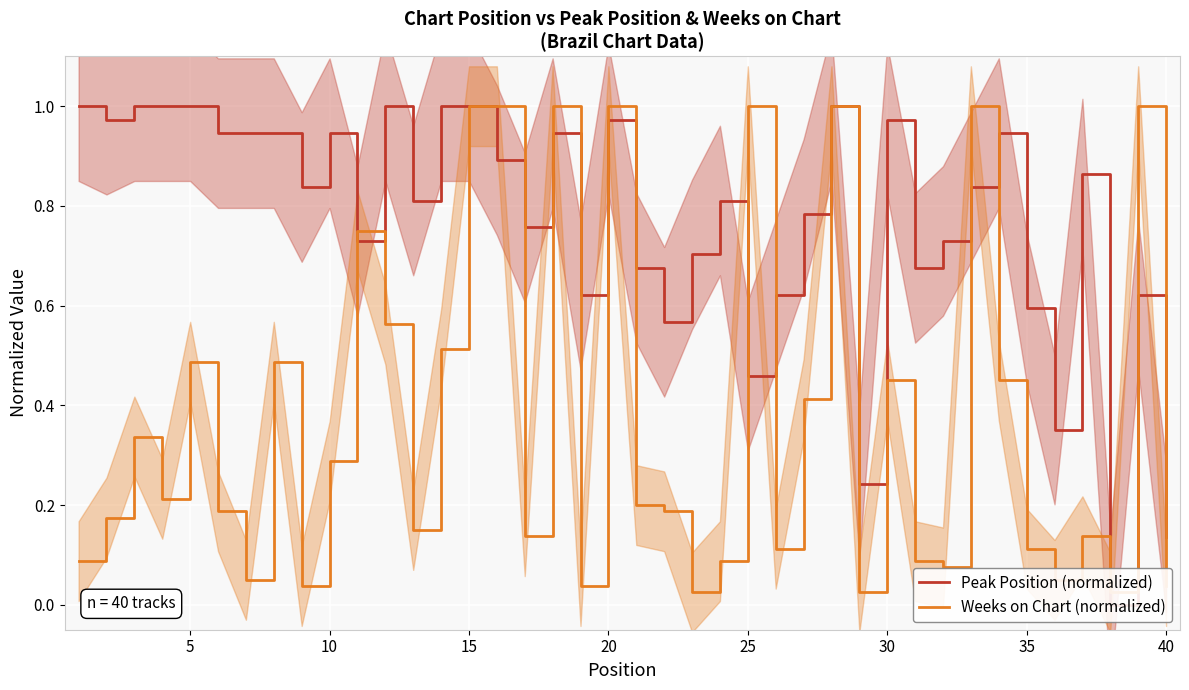

What is the spread (max minus min) of values at 35?

0.5